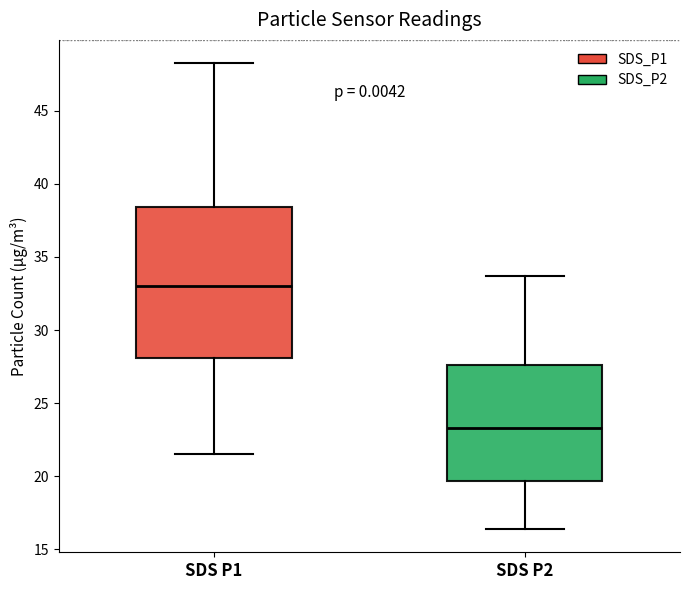

Where is the upper edge of the box for SDS P1 on the y-axis? The values are not printed on the chart, so give them approximately, as read against the axis.

38.5